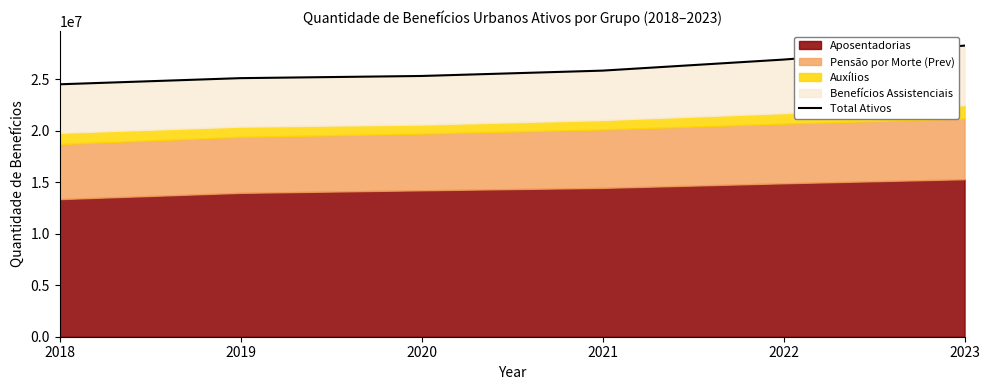

Rank the categories by value from lowest to highest.

2018, 2019, 2020, 2021, 2022, 2023